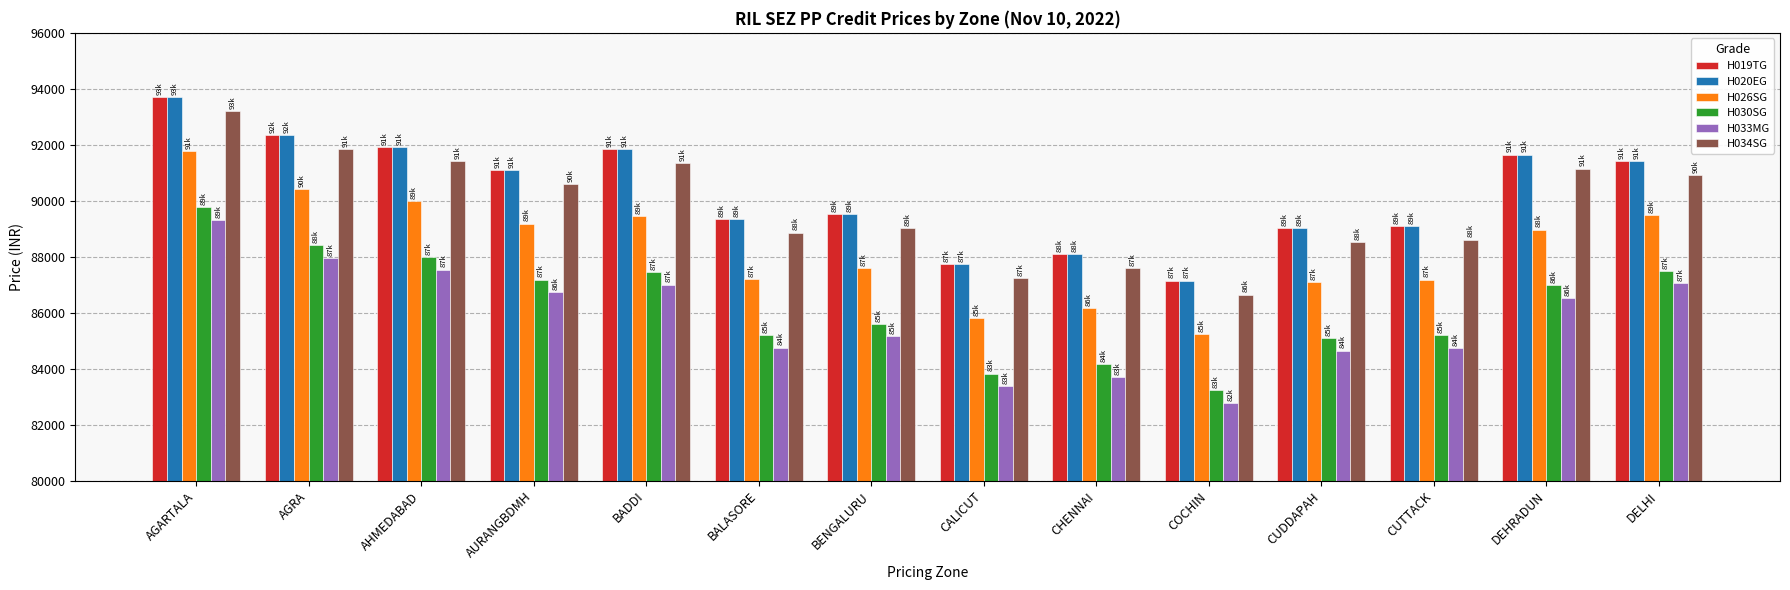

How many values in the H019TG series are below 91104?

7